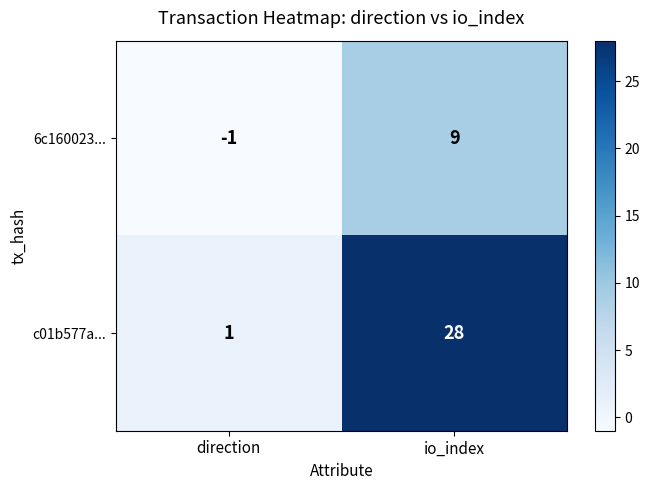

Read the 6c160023... value at io_index.

9